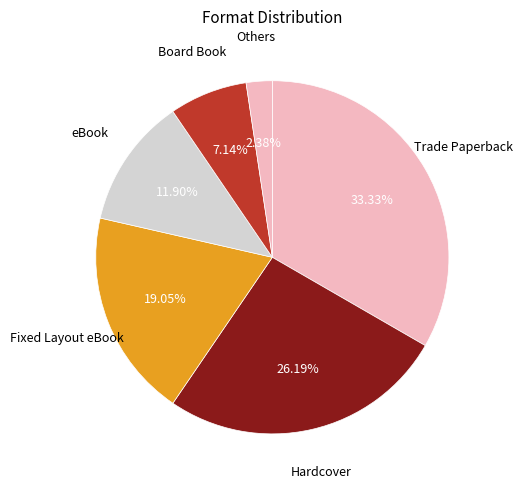

To the nearest percent, what is the combined percentage of Fixed Layout eBook and Hardcover?

45%